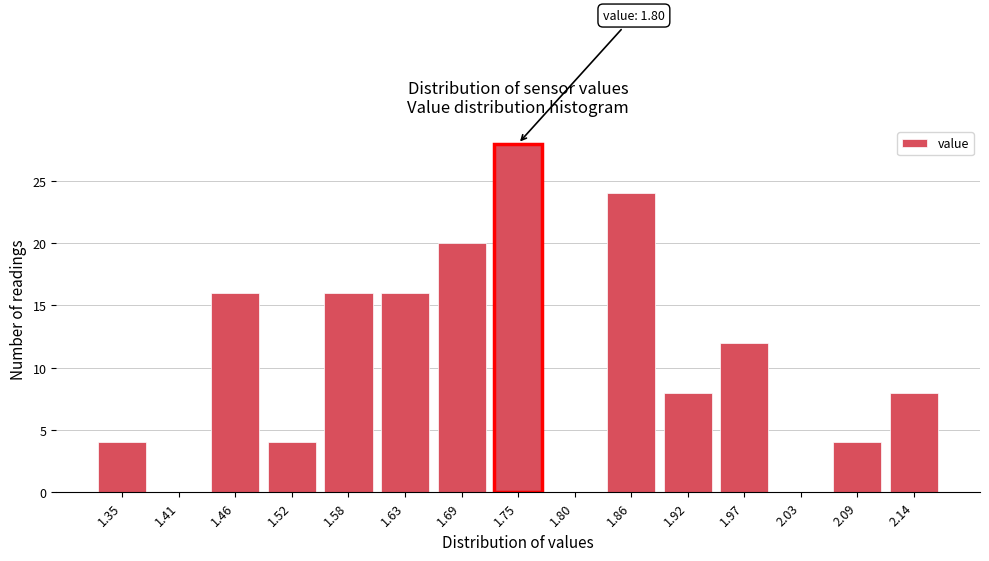

Reading left to right, transcribe all the data shown in this chart.

1.35=4	1.41=0	1.46=16	1.52=4	1.58=16	1.63=16	1.69=20	1.75=28	1.80=0	1.86=24	1.92=8	1.97=12	2.03=0	2.09=4	2.14=8